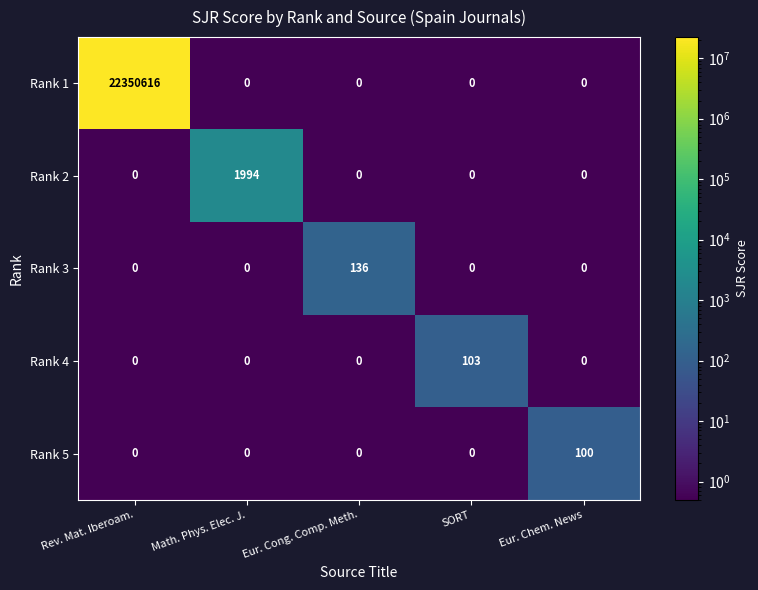

True or false: Rank 2 has a value of 0 at Eur. Chem. News.

True